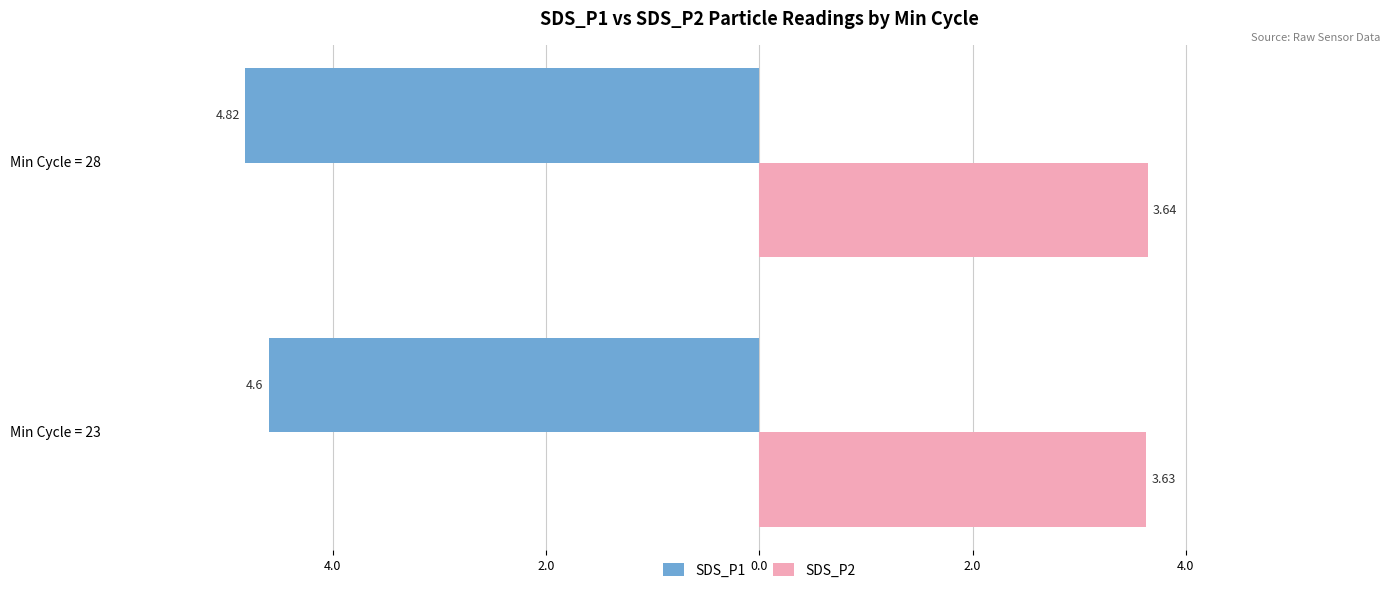

What are all the series names shown in the legend?

SDS_P1, SDS_P2